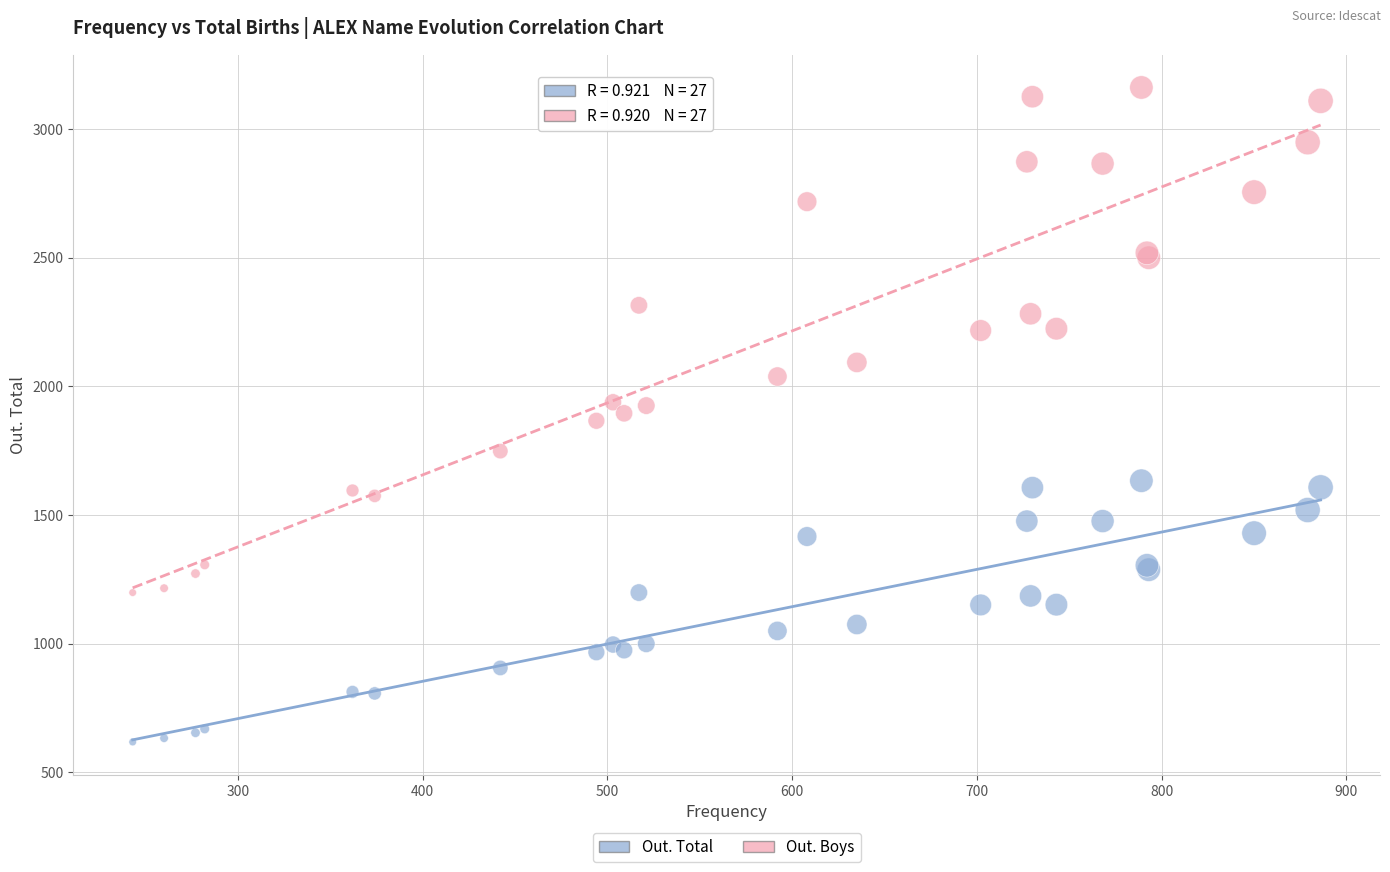

Which series contains the highest Y value?

Out. Boys